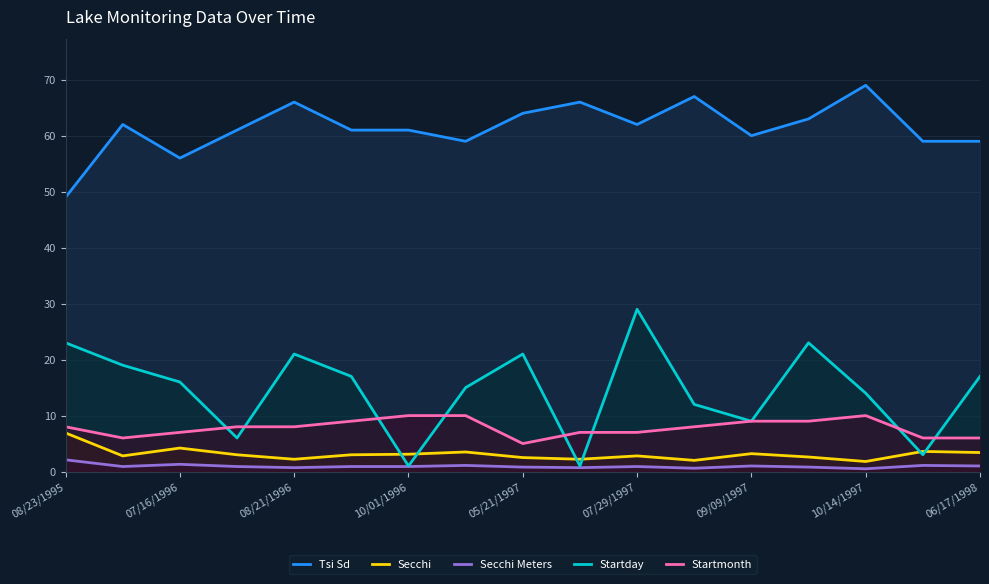

True or false: Tsi Sd and Secchi Meters cross at least once.

False